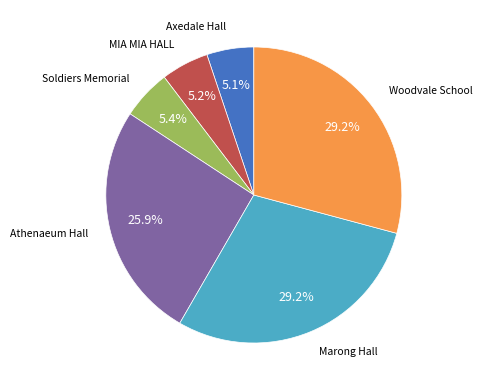

Does any single category account for the majority?

No